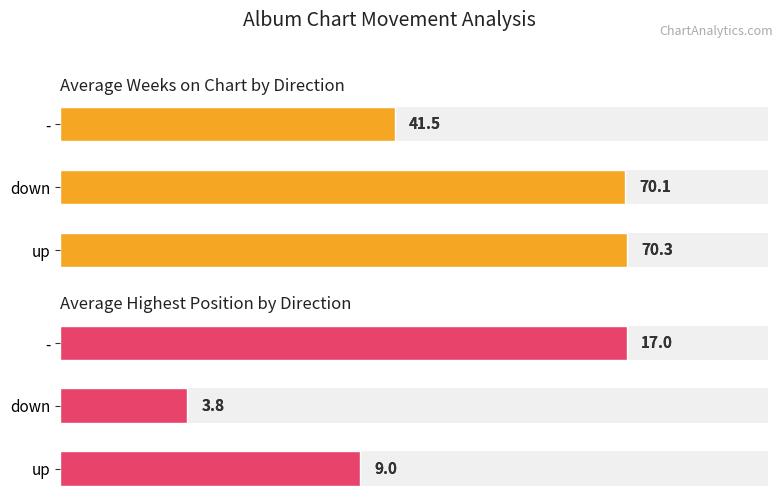

Reading left to right, transcribe all the data shown in this chart.

Average Weeks on Chart: 70.3	70.1	41.5
Average Highest Position (inverted): 9.0	3.8	17.0